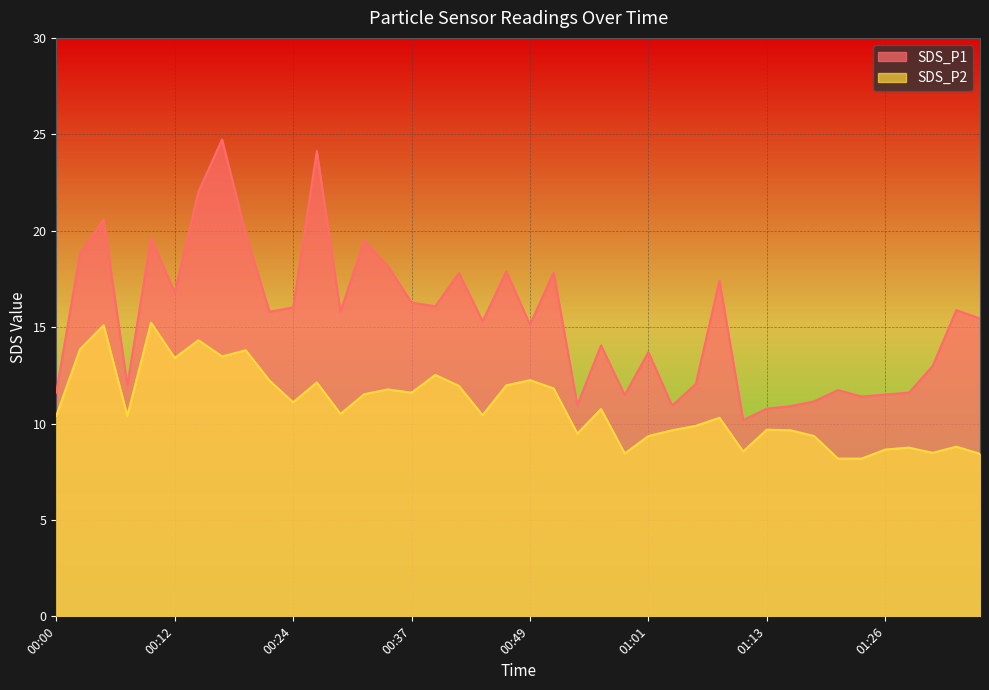

Where does the SDS_P1 series first go above 15?

00:02